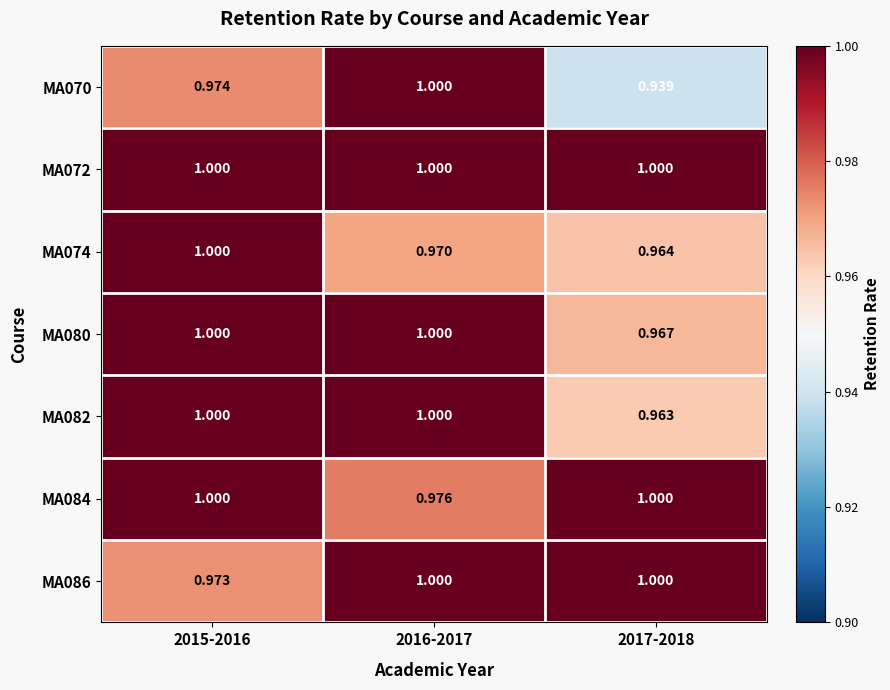

Reading right to left, extract all data points from this chart.

MA070: 2017-2018=0.9	2016-2017=1.0	2015-2016=1.0
MA072: 2017-2018=1.0	2016-2017=1.0	2015-2016=1.0
MA074: 2017-2018=1.0	2016-2017=1.0	2015-2016=1.0
MA080: 2017-2018=1.0	2016-2017=1.0	2015-2016=1.0
MA082: 2017-2018=1.0	2016-2017=1.0	2015-2016=1.0
MA084: 2017-2018=1.0	2016-2017=1.0	2015-2016=1.0
MA086: 2017-2018=1.0	2016-2017=1.0	2015-2016=1.0